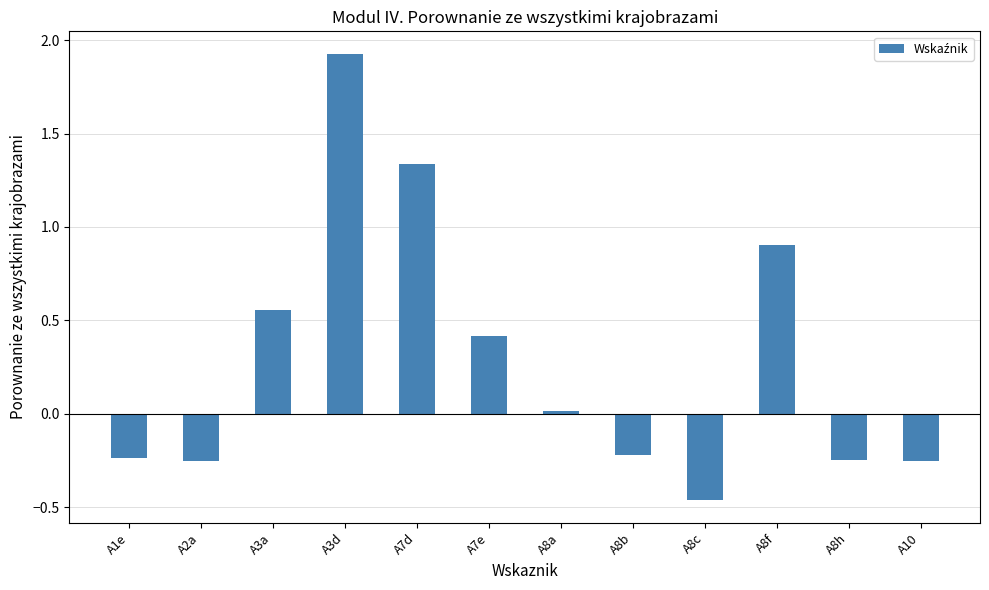

What position from the left is A1e?

1